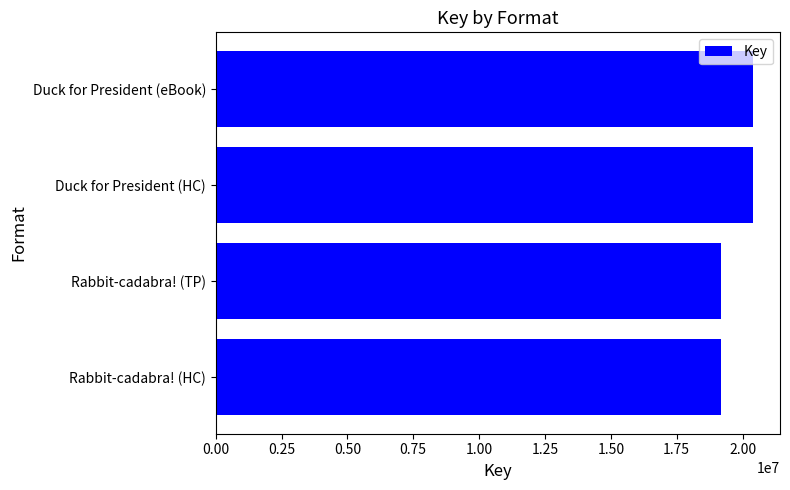

What is the greatest value displayed?

20401883